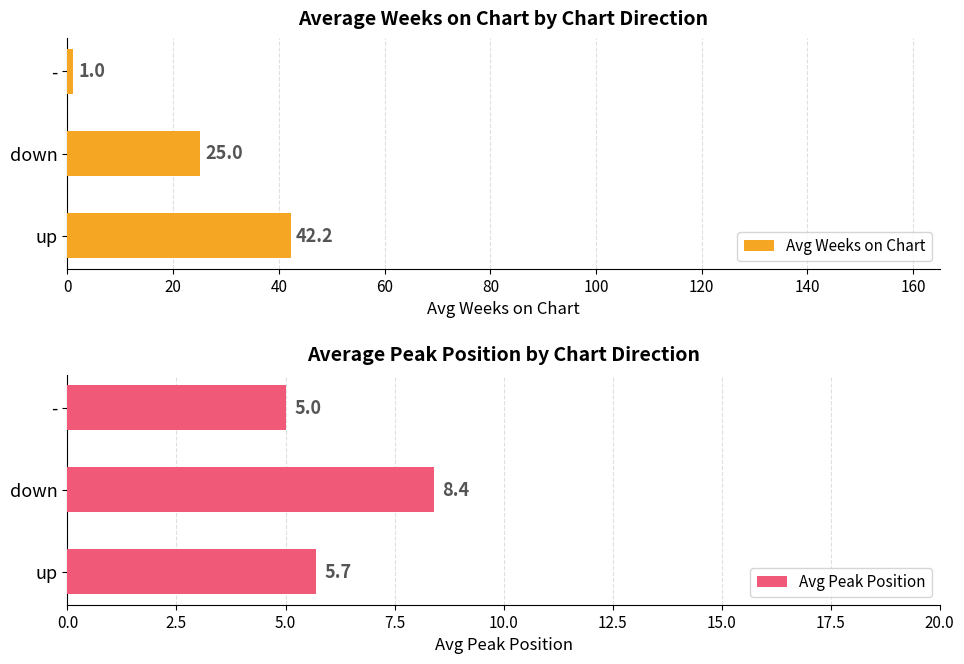

True or false: Avg Weeks on Chart has a value of 25.0 at down.

True